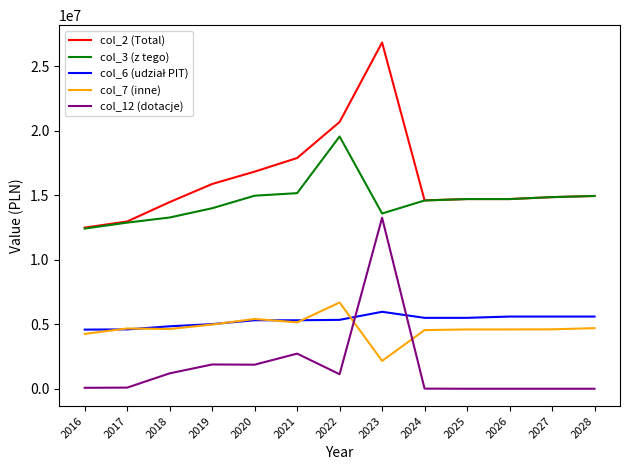

True or false: col_2 (Total) and col_12 (dotacje) intersect in this chart.

False